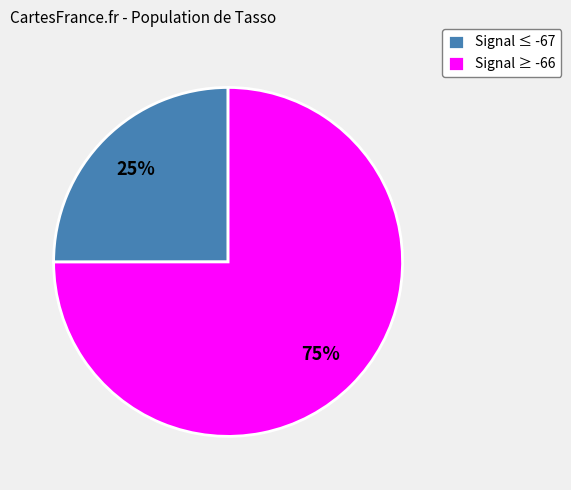

What is the largest slice in the pie chart?

Signal ≥ -66